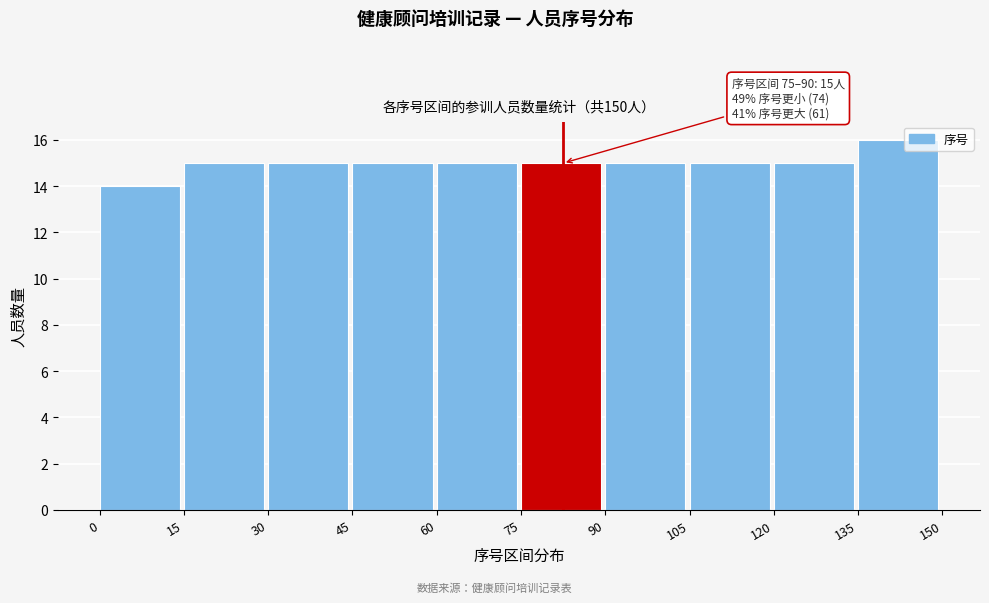

Over which range of the x-axis is the bar tallest?

135 to 150